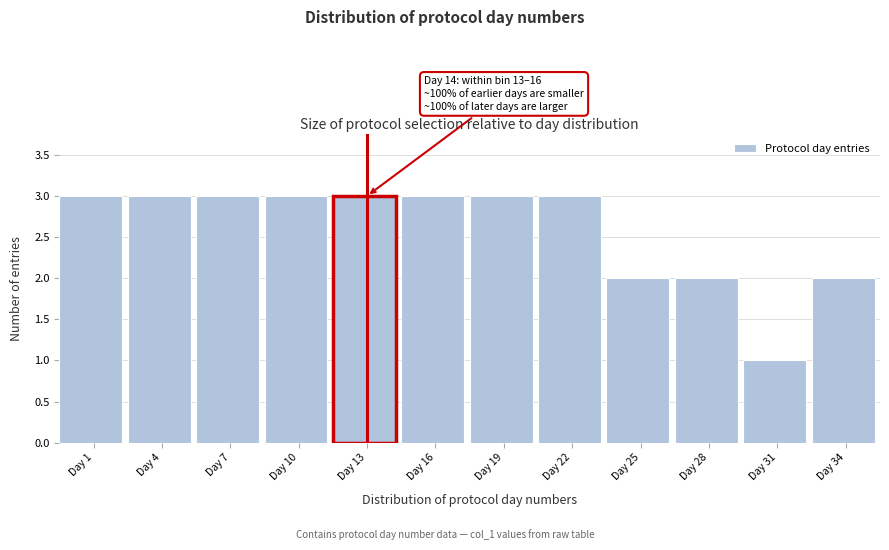

Reading left to right, extract all data points from this chart.

Day 1=3	Day 4=3	Day 7=3	Day 10=3	Day 13=3	Day 16=3	Day 19=3	Day 22=3	Day 25=2	Day 28=2	Day 31=1	Day 34=2